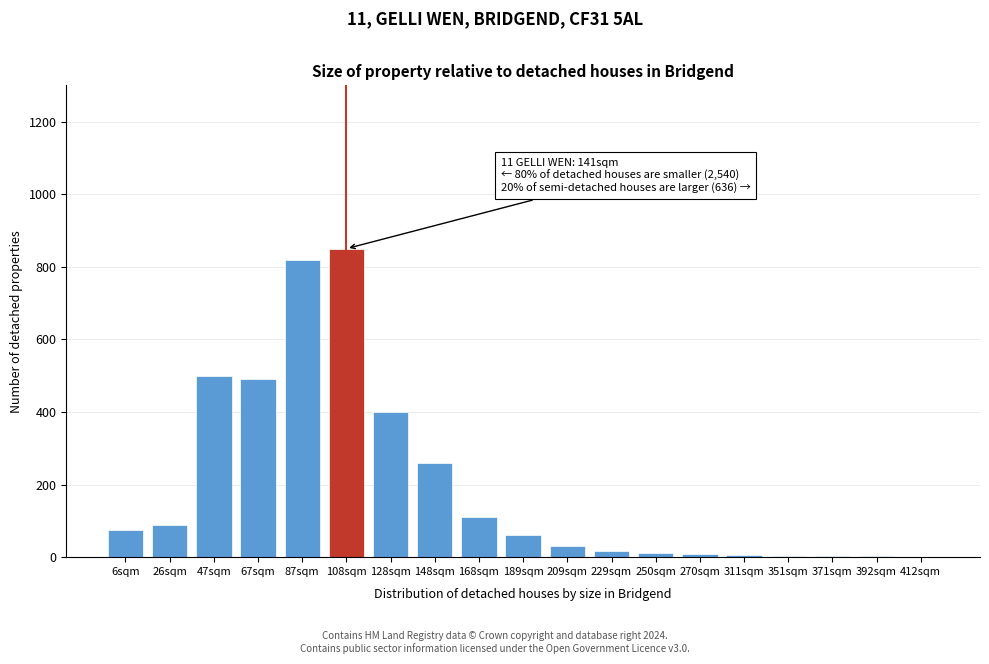

Which has a higher value, 26sqm or 189sqm?

26sqm